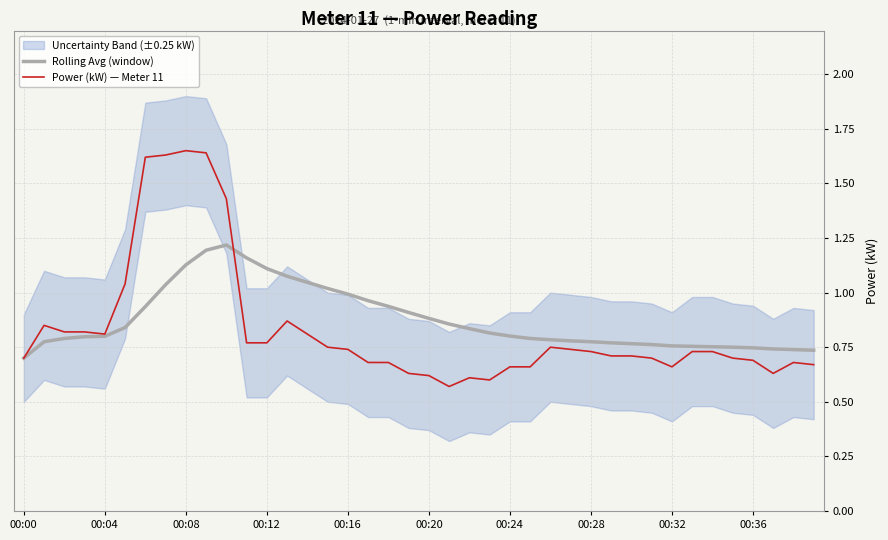

What is the value of the Rolling Avg (window) point at the 30th from the left?

0.8